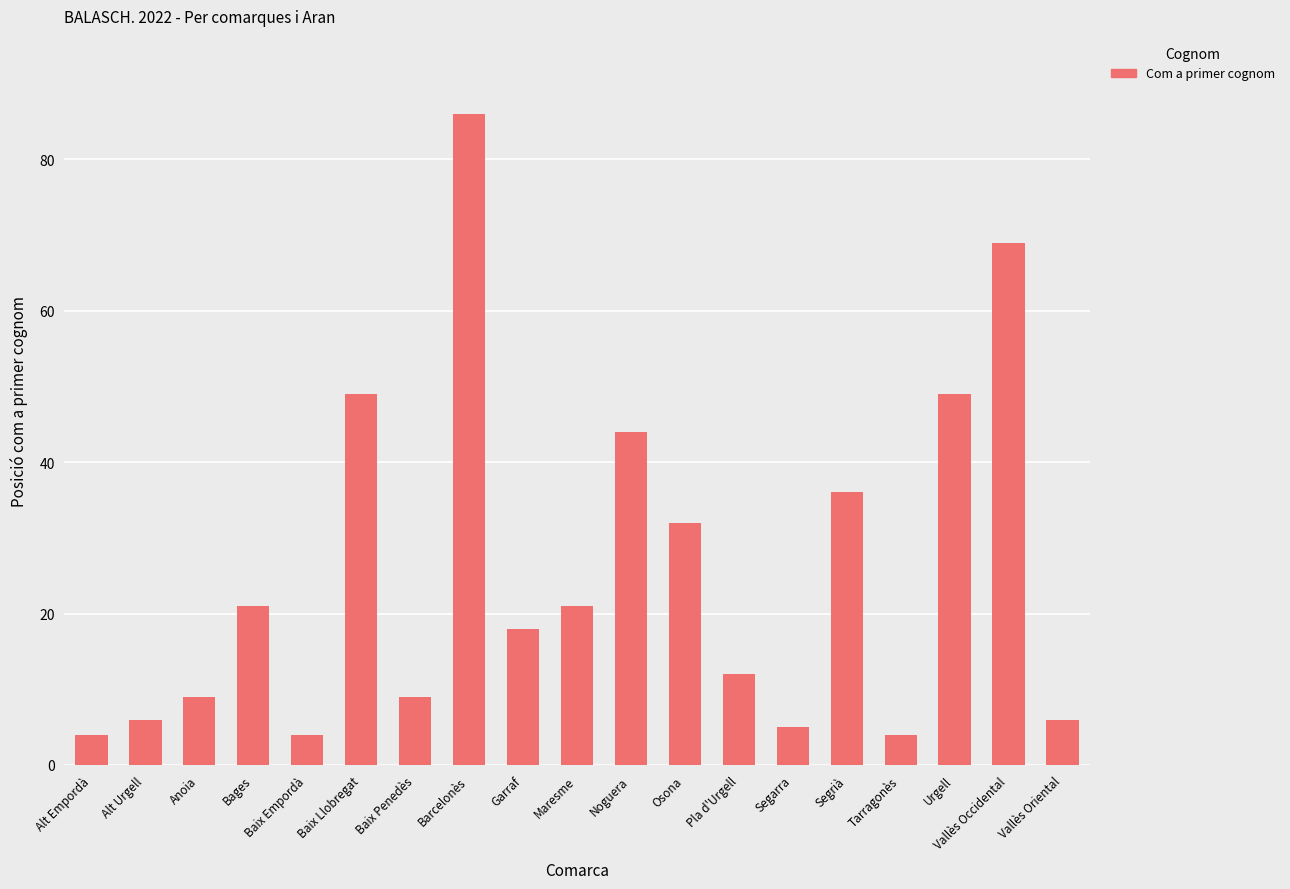

What is the difference between the values at Vallès Occidental and Segrià?

33